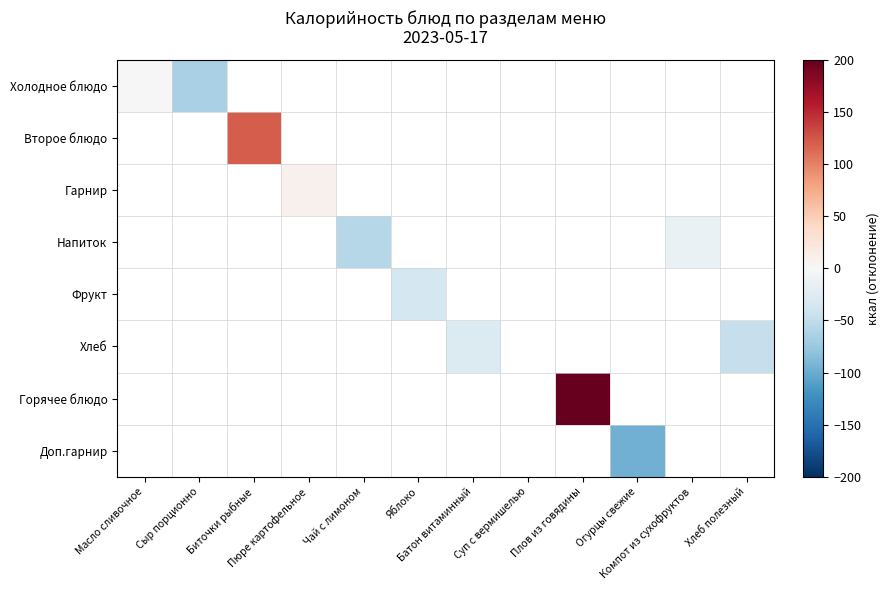

At which category does the chart reach its minimum across all series?

Огурцы свежие